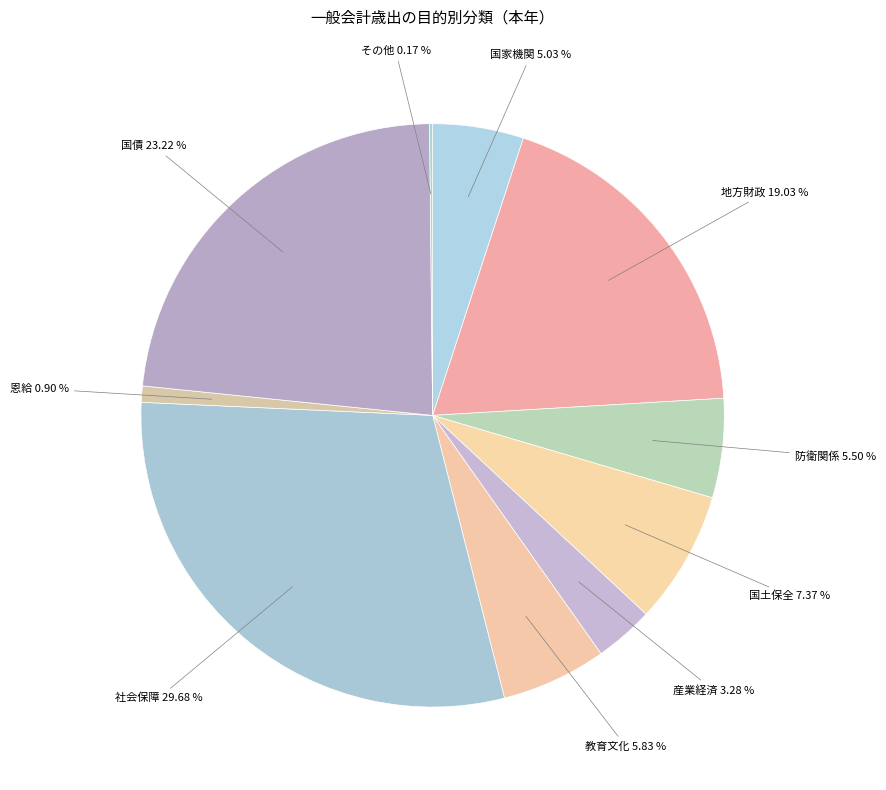

Is there a majority slice in this chart?

No